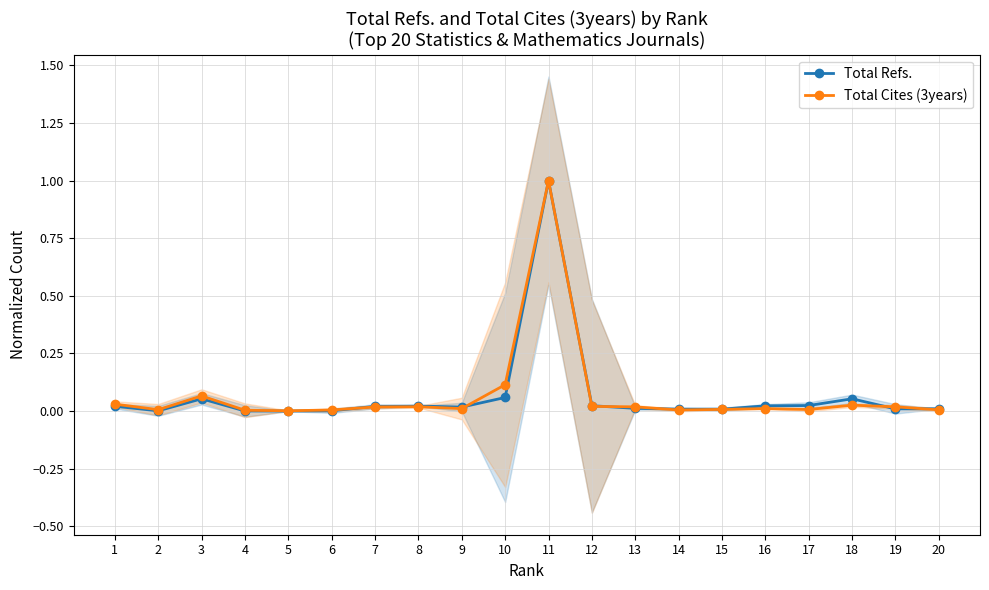

List the series in order of their peak value, highest first.

Total Refs., Total Cites (3years)